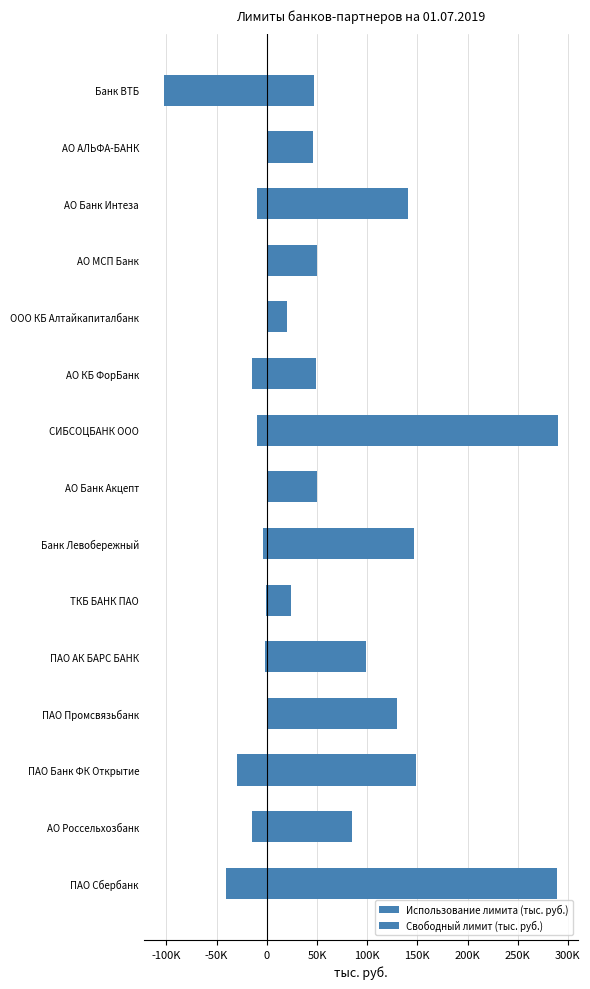

How many values in the Использование лимита (тыс. руб.) series are below -3500?

7